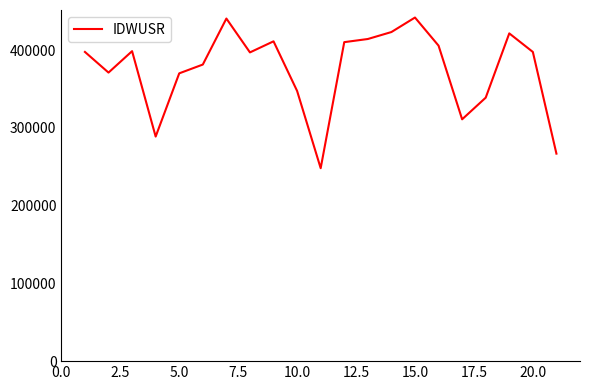

What is the maximum value shown in the chart?

441897